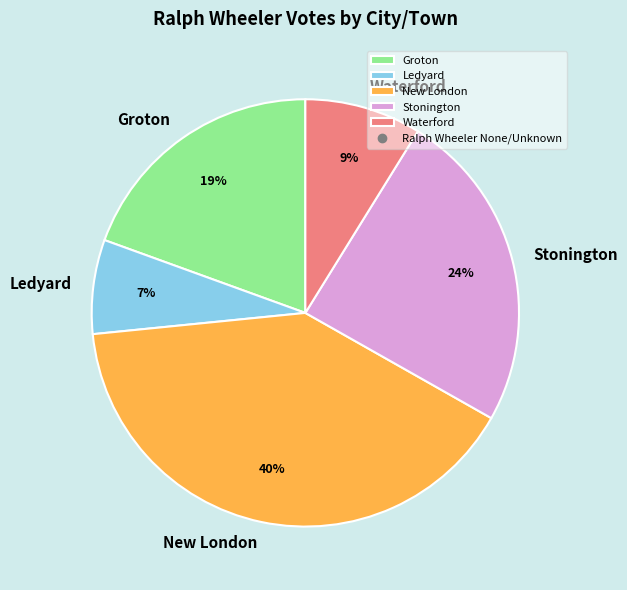

Which slice is the largest?

New London